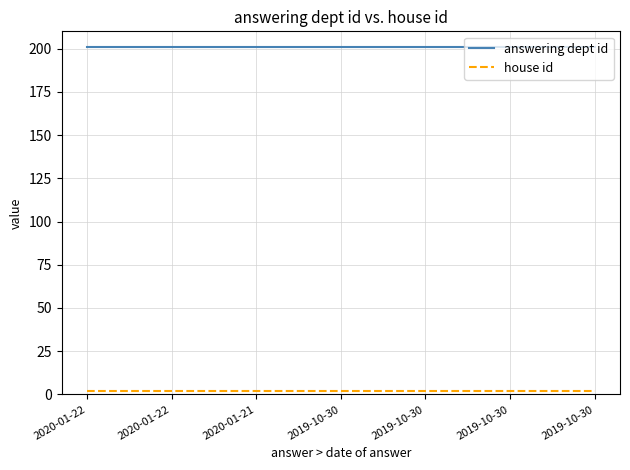

Does the chart display data point markers on the line(s)?

No